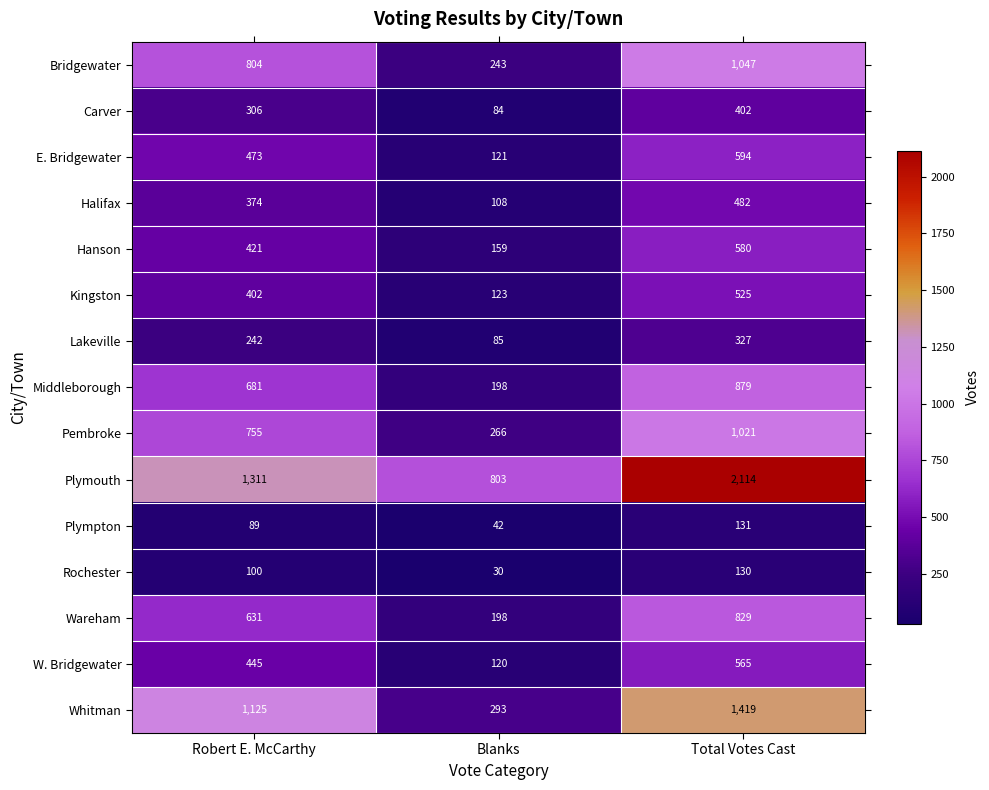

What is the difference between the maximum and second lowest values in the Hanson series?

159